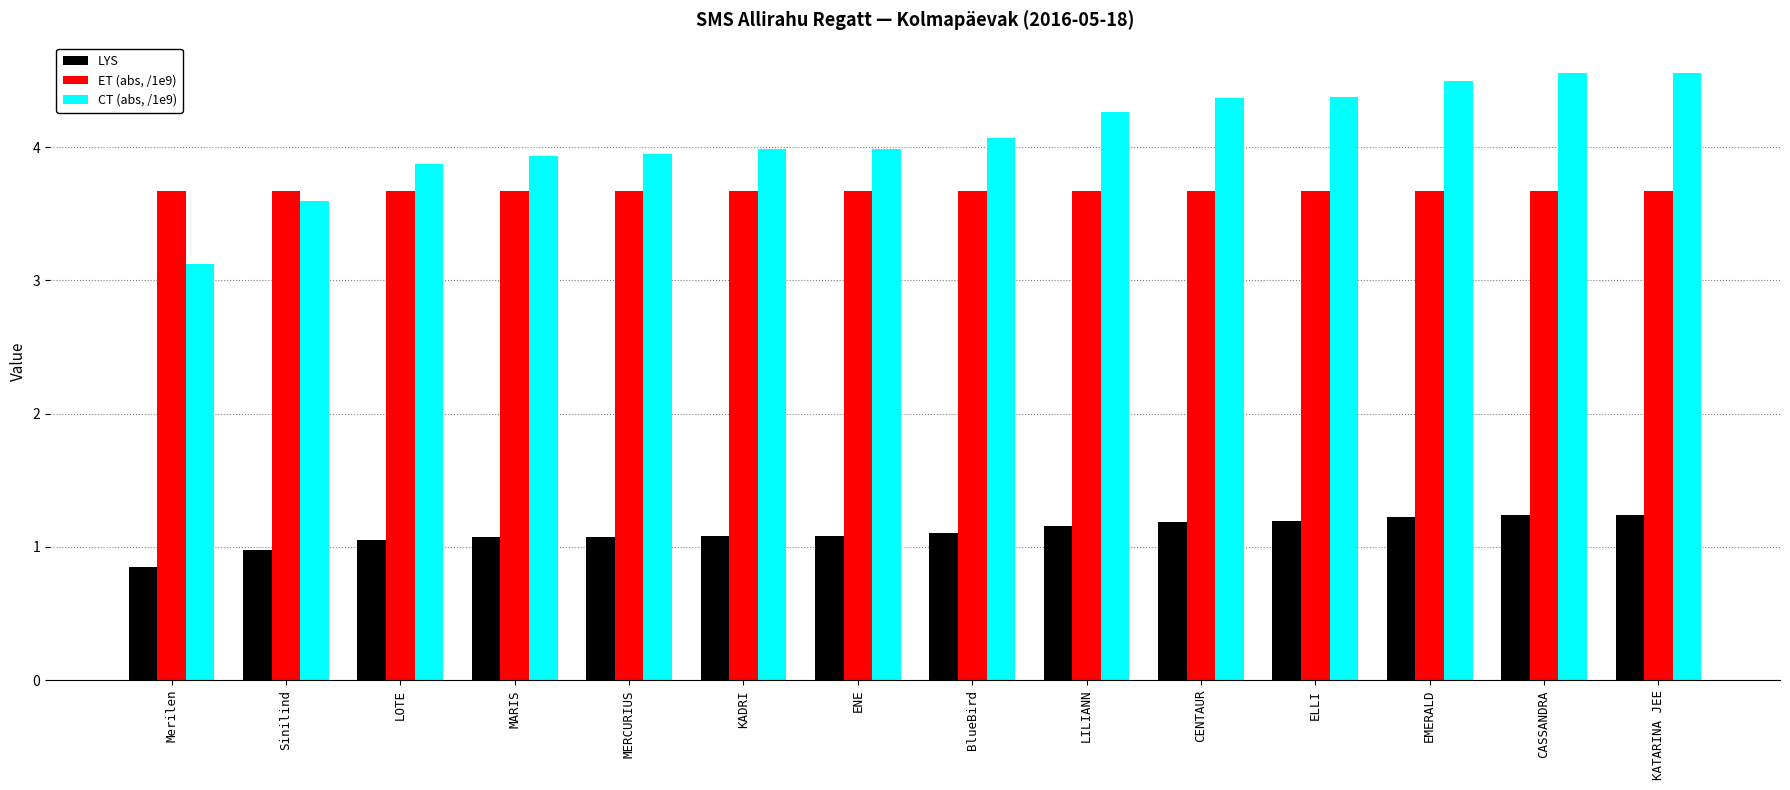

What is the lowest value of the ET (abs, /1e9) series?

3.7